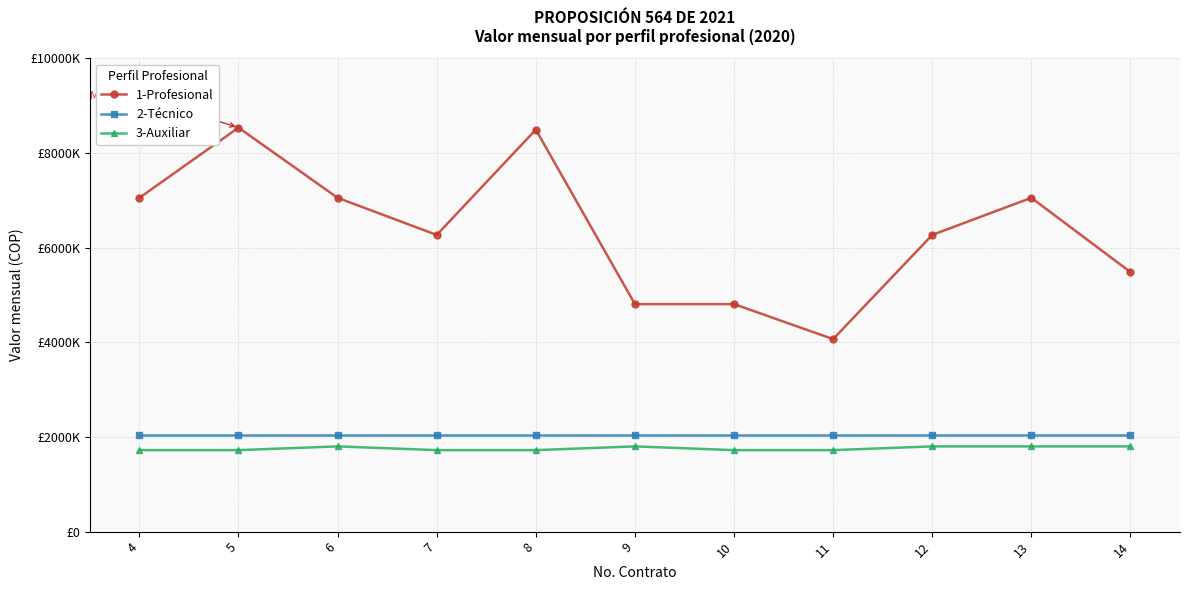

What are all the series names shown in the legend?

1-Profesional, 2-Técnico, 3-Auxiliar